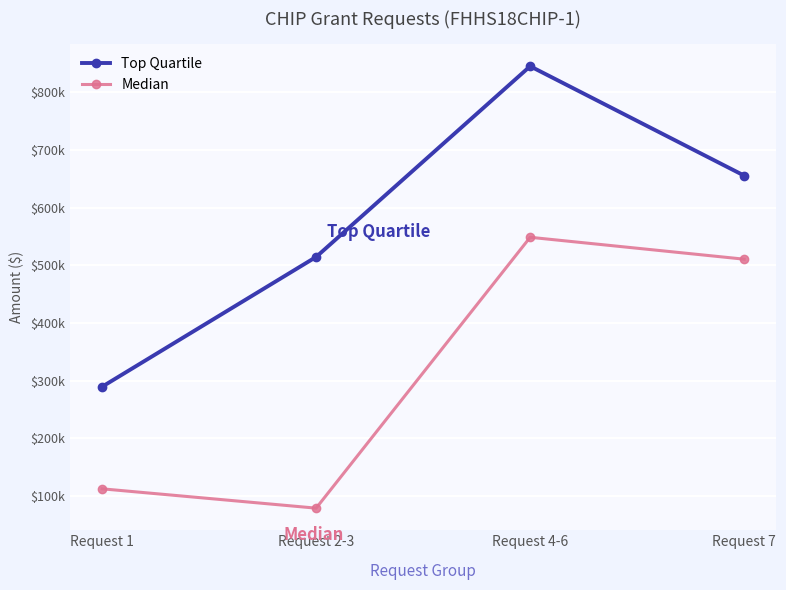

What are all the series names shown in the legend?

Top Quartile, Median